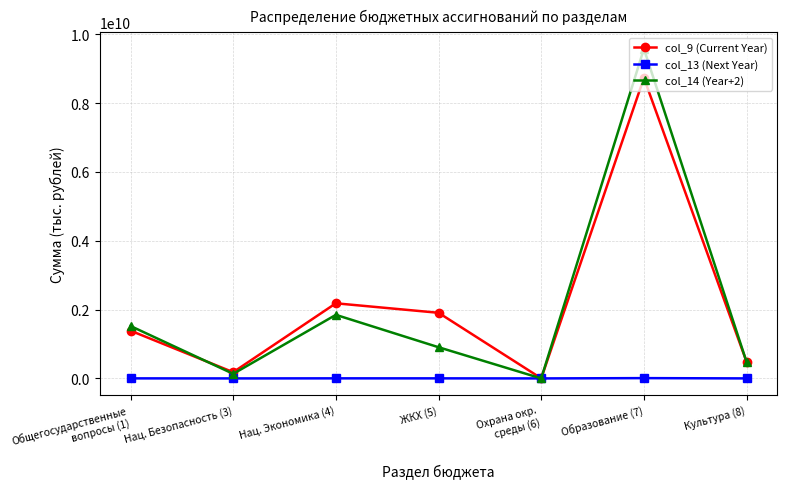

The col_14 (Year+2) series shows 553675165.3 at ЖКХ (5). True or false?

False